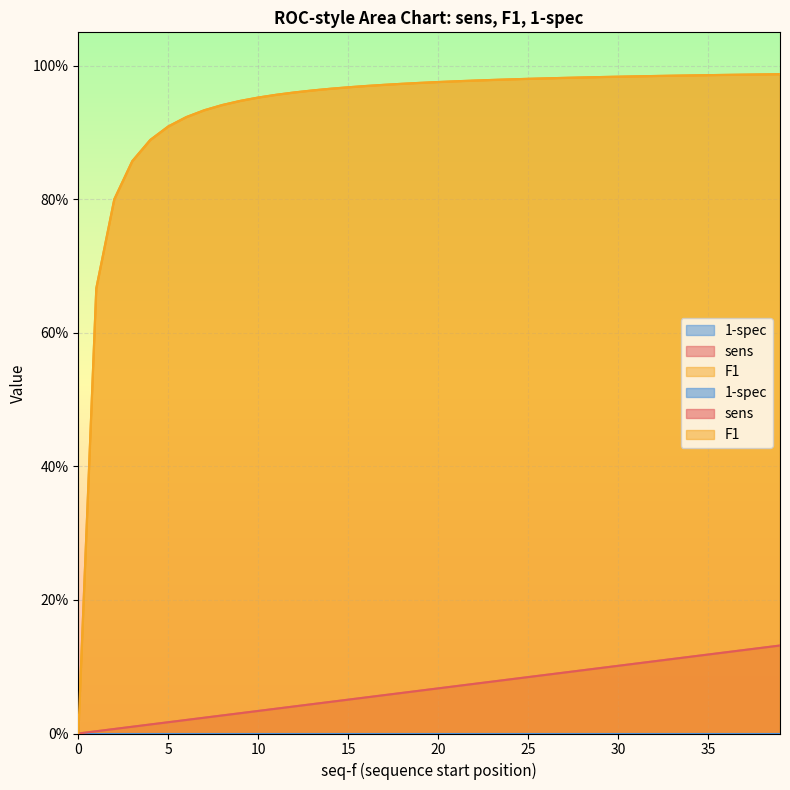

List the series in order of their peak value, lowest first.

sens, F1